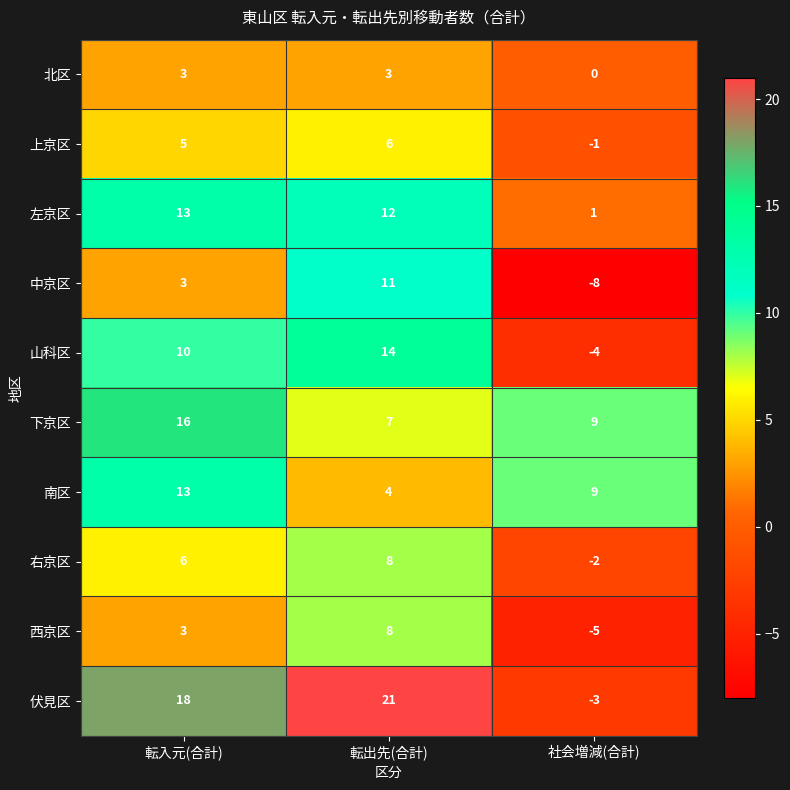

How many negative values does the 右京区 series have?

1